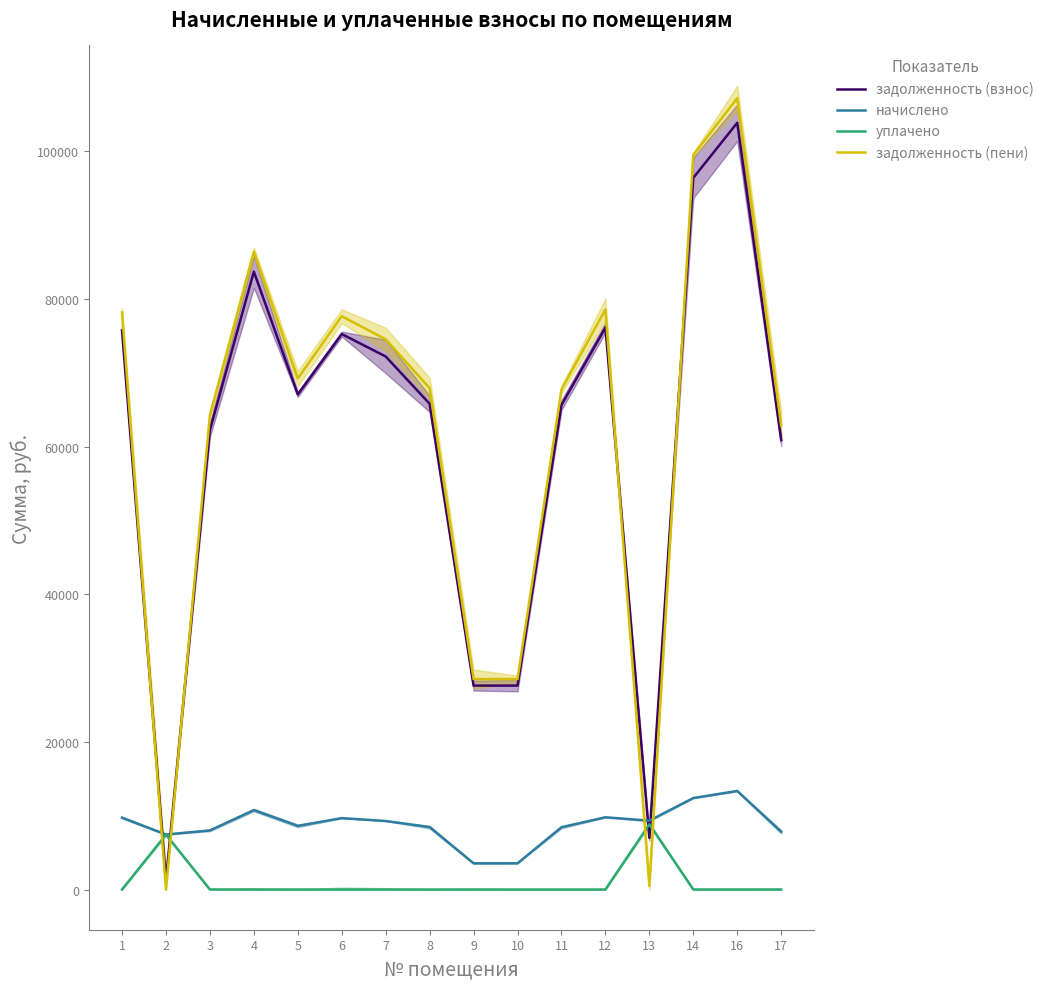

At which category does the chart reach its minimum across all series?

1